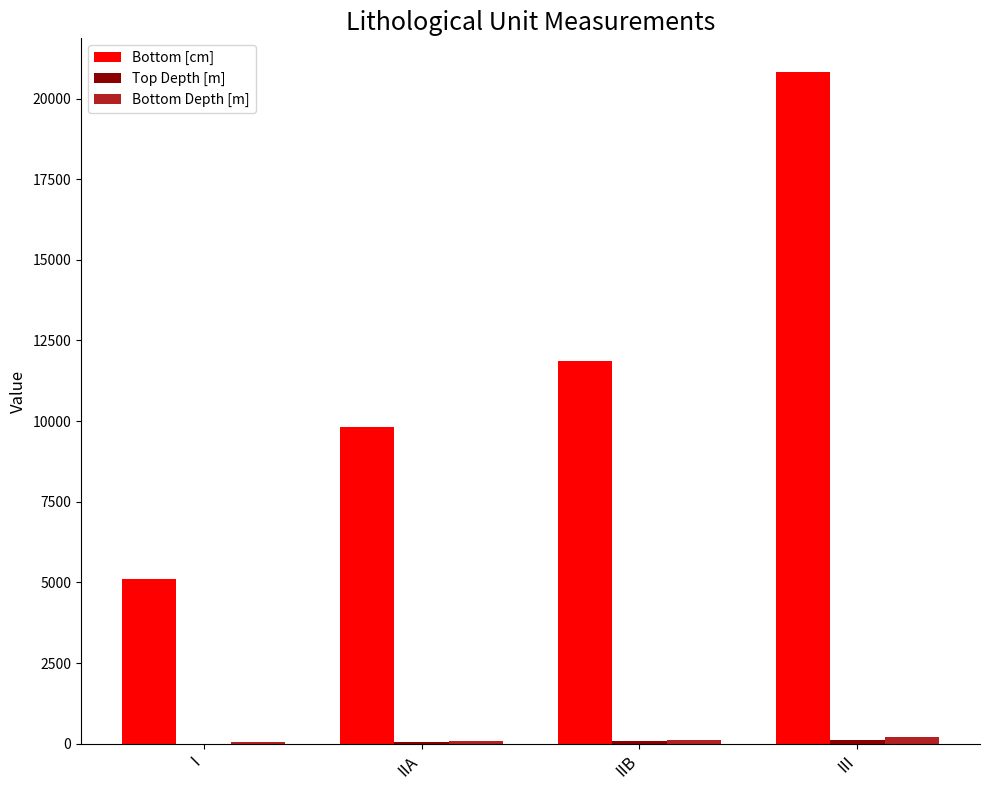

The value of Bottom [cm] at IIB is 5186.0. True or false?

False